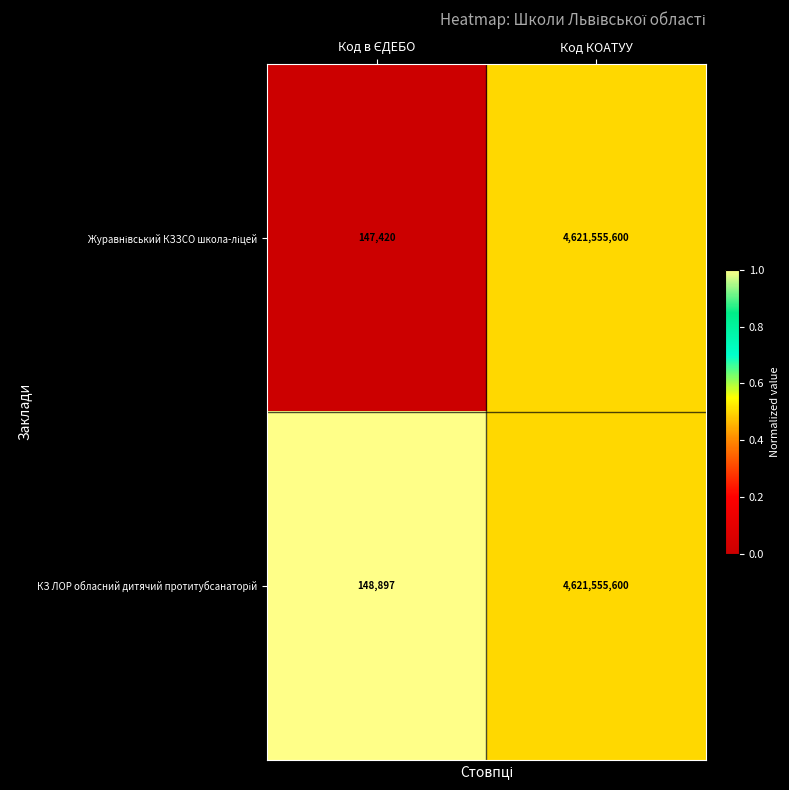

Count the number of data series in this chart.

2